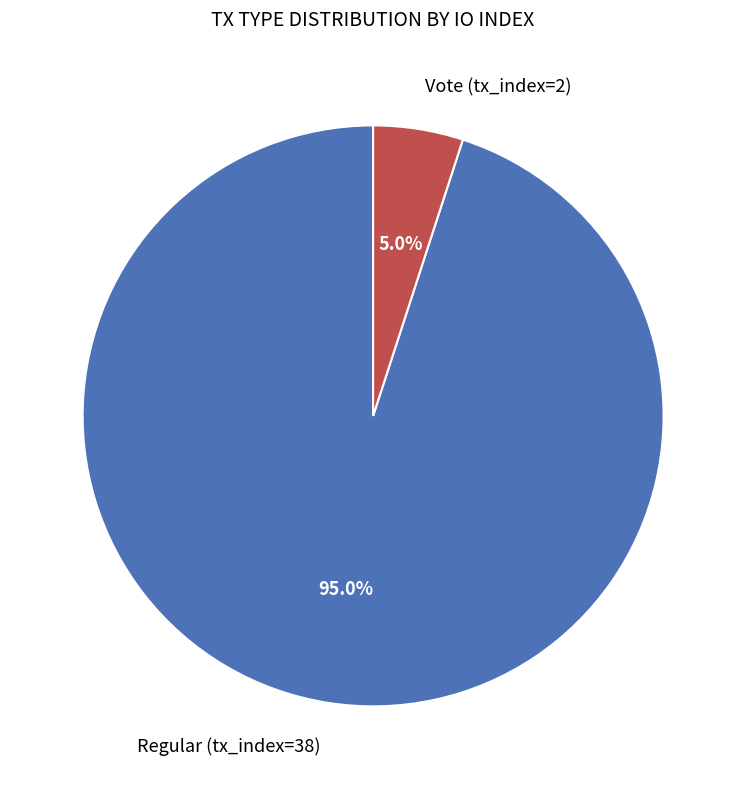

Rank the categories by value from highest to lowest.

Regular (tx_index=38), Vote (tx_index=2)